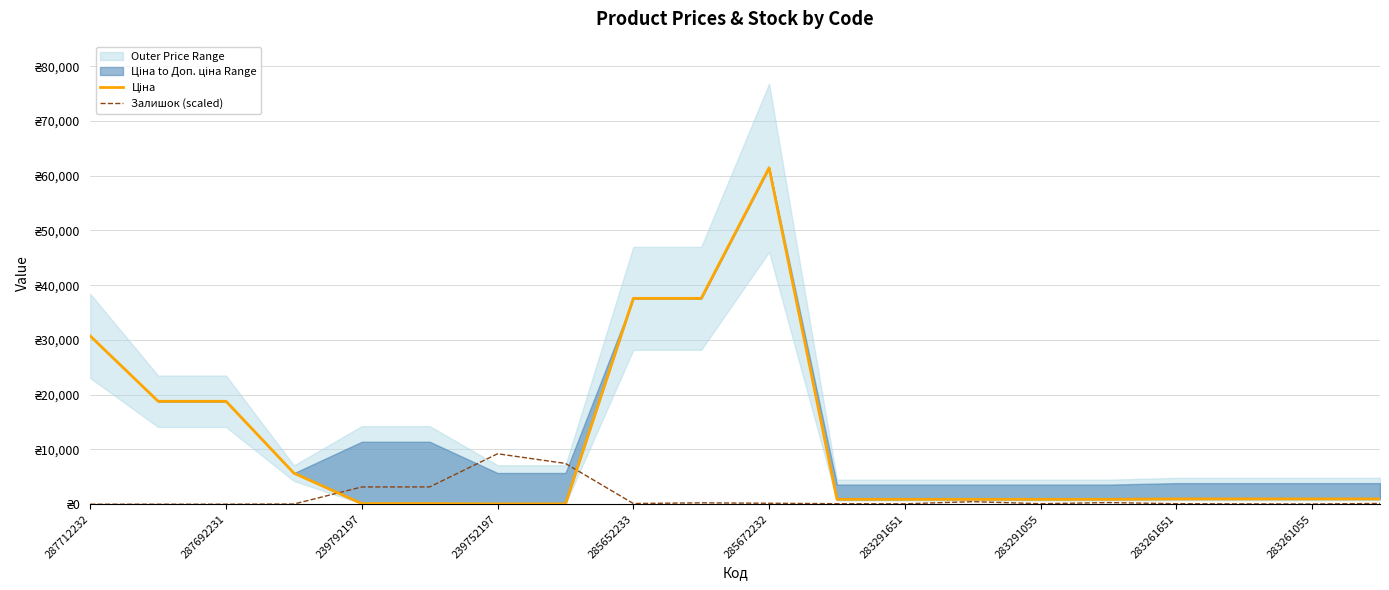

At which category does the chart reach its minimum across all series?

287712232